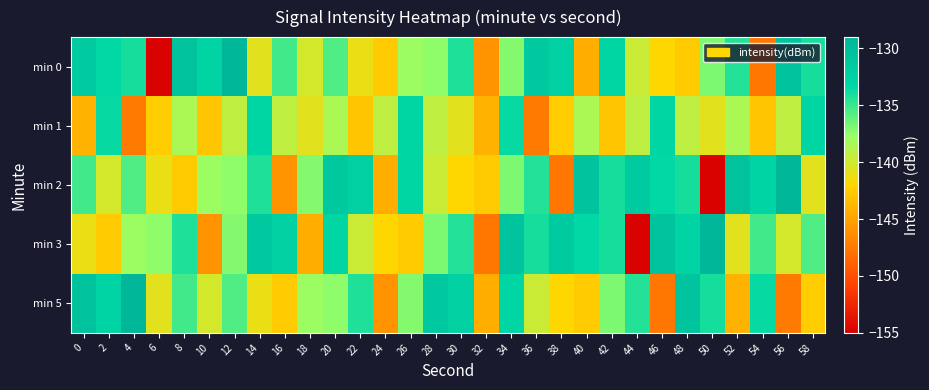

Reading left to right, what are all the values shown in this chart?

min 0: 0=-131.5	2=-133.3	4=-133.9	6=-154.8	8=-130.6	10=-132.8	12=-129.0	14=-140.8	16=-135.2	18=-140.1	20=-135.6	22=-141.1	24=-142.6	26=-137.8	28=-137.4	30=-134.2	32=-145.8	34=-137.1	36=-131.2	38=-132.3	40=-144.3	42=-133.1	44=-139.7	46=-142.0	48=-142.7	50=-136.9	52=-134.4	54=-147.7	56=-130.6	58=-133.9
min 1: 0=-144.1	2=-133.5	4=-147.4	6=-142.5	8=-138.5	10=-143.0	12=-139.3	14=-133.1	16=-139.3	18=-140.8	20=-138.5	22=-143.0	24=-139.3	26=-133.1	28=-139.3	30=-140.8	32=-144.1	34=-133.5	36=-147.4	38=-142.5	40=-138.5	42=-143.0	44=-139.3	46=-133.1	48=-139.3	50=-140.8	52=-138.5	54=-143.0	56=-139.3	58=-133.1
min 2: 0=-135.2	2=-140.1	4=-135.6	6=-141.1	8=-142.6	10=-137.8	12=-137.4	14=-134.2	16=-145.8	18=-137.1	20=-131.2	22=-132.3	24=-144.3	26=-133.1	28=-139.7	30=-142.0	32=-142.7	34=-136.9	36=-134.4	38=-147.7	40=-130.6	42=-133.9	44=-131.5	46=-133.3	48=-133.9	50=-154.8	52=-130.6	54=-132.8	56=-129.0	58=-140.8
min 3: 0=-141.1	2=-142.6	4=-137.8	6=-137.4	8=-134.2	10=-145.8	12=-137.1	14=-131.2	16=-132.3	18=-144.3	20=-133.1	22=-139.7	24=-142.0	26=-142.7	28=-136.9	30=-134.4	32=-147.7	34=-130.6	36=-133.9	38=-131.5	40=-133.3	42=-133.9	44=-154.8	46=-130.6	48=-132.8	50=-129.0	52=-140.8	54=-135.2	56=-140.1	58=-135.6
min 5: 0=-130.6	2=-132.8	4=-129.0	6=-140.8	8=-135.2	10=-140.1	12=-135.6	14=-141.1	16=-142.6	18=-137.8	20=-137.4	22=-134.2	24=-145.8	26=-137.1	28=-131.2	30=-132.3	32=-144.3	34=-133.1	36=-139.7	38=-142.0	40=-142.7	42=-136.9	44=-134.4	46=-147.7	48=-130.6	50=-133.9	52=-144.1	54=-133.5	56=-147.4	58=-142.5